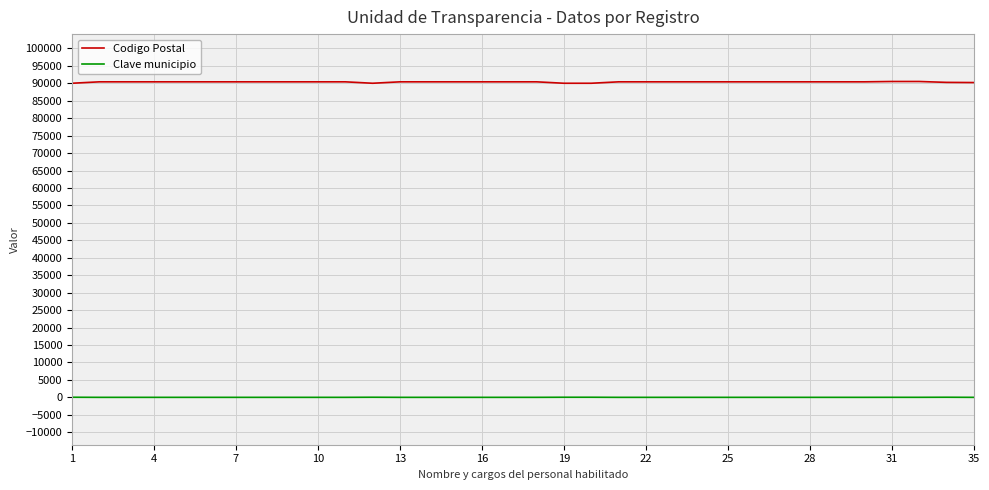

True or false: Clave municipio and Codigo Postal cross at least once.

False